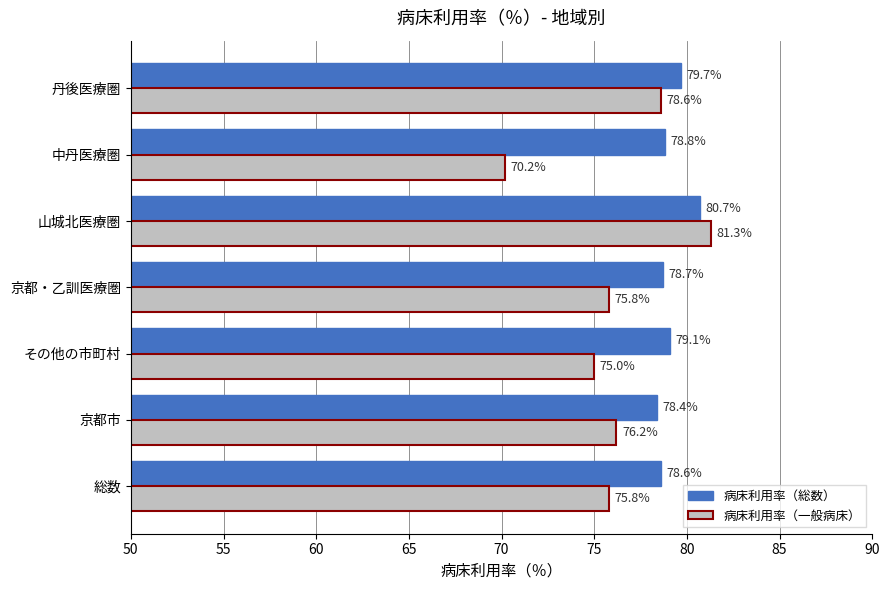

What is the minimum value shown in the chart?

70.2